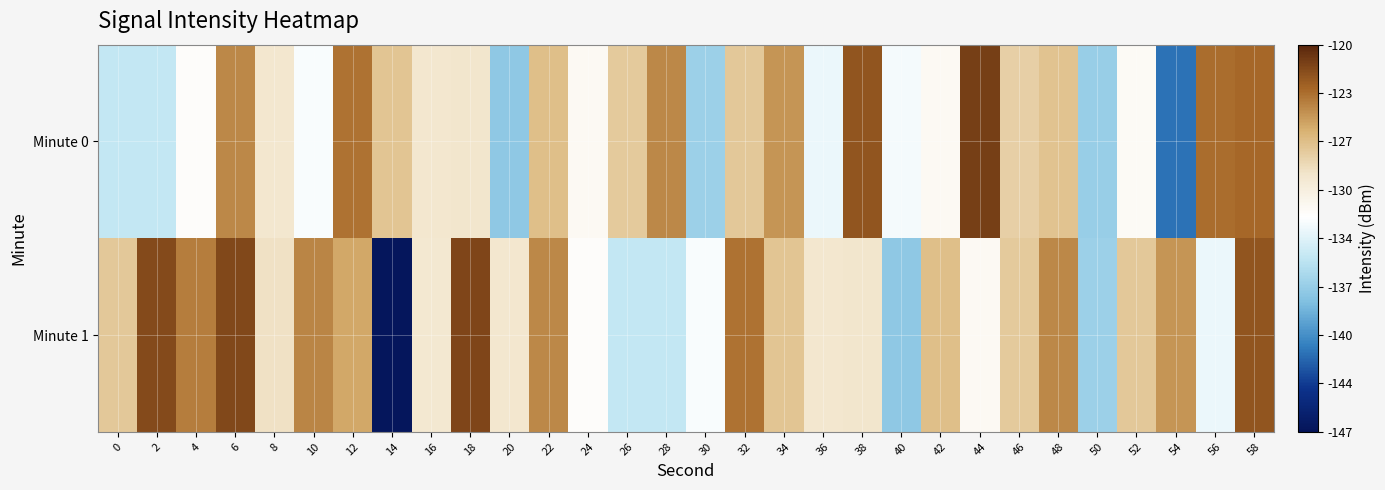

Reading left to right, extract all data points from this chart.

Minute 0: 0=-134.8	2=-134.8	4=-131.8	6=-124.4	8=-129.2	10=-132.2	12=-123.5	14=-127.2	16=-129.2	18=-129.1	20=-137.3	22=-126.8	24=-131.3	26=-127.5	28=-124.4	30=-136.6	32=-127.4	34=-124.9	36=-132.9	38=-122.2	40=-132.5	42=-131.3	44=-121.2	46=-127.7	48=-127.1	50=-136.8	52=-131.4	54=-141.5	56=-123.4	58=-123.1
Minute 1: 0=-127.3	2=-121.7	4=-123.9	6=-121.6	8=-128.8	10=-124.3	12=-125.6	14=-146.7	16=-129.4	18=-121.6	20=-129.2	22=-124.4	24=-131.8	26=-134.8	28=-134.8	30=-132.2	32=-123.5	34=-127.2	36=-129.2	38=-129.1	40=-137.3	42=-126.8	44=-131.3	46=-127.5	48=-124.4	50=-136.6	52=-127.4	54=-124.9	56=-132.9	58=-122.2